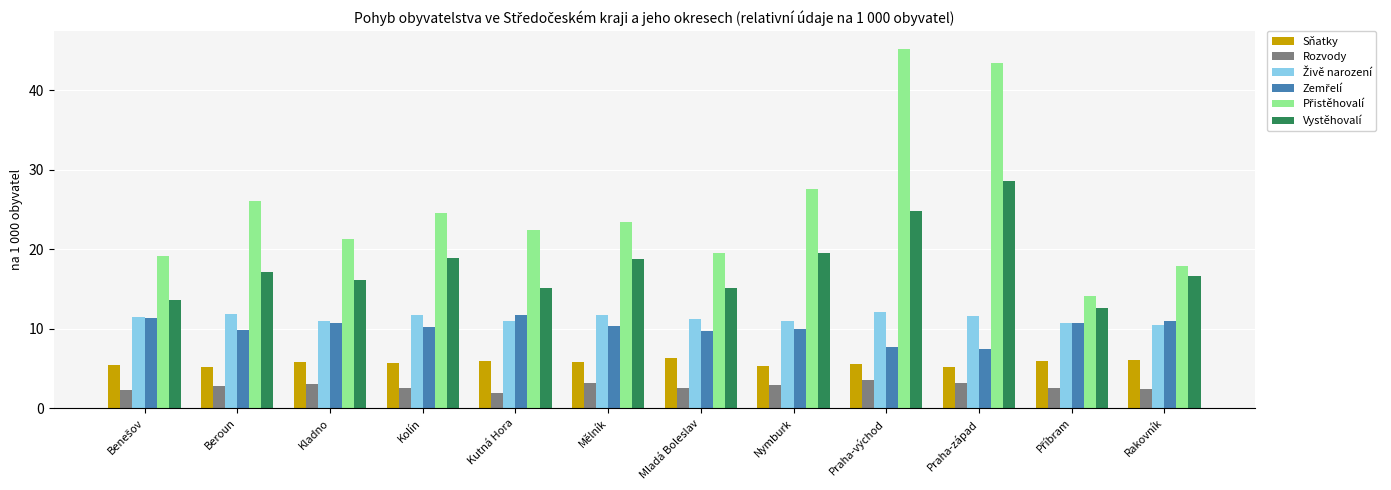

Is the value of Sňatky at Kladno greater than the value of Vystěhovalí at Kolín?

No